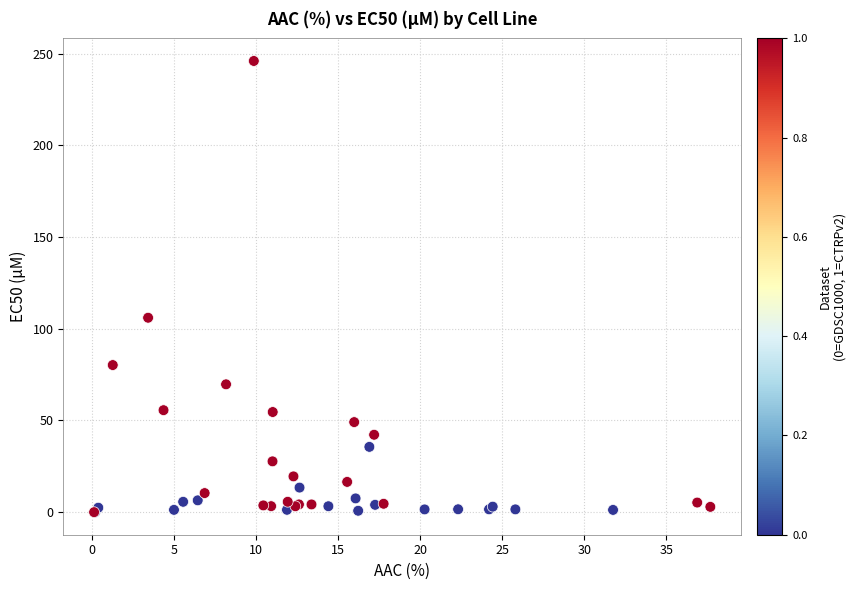

What Y value in the scatter plot is closest to 123?

106.0